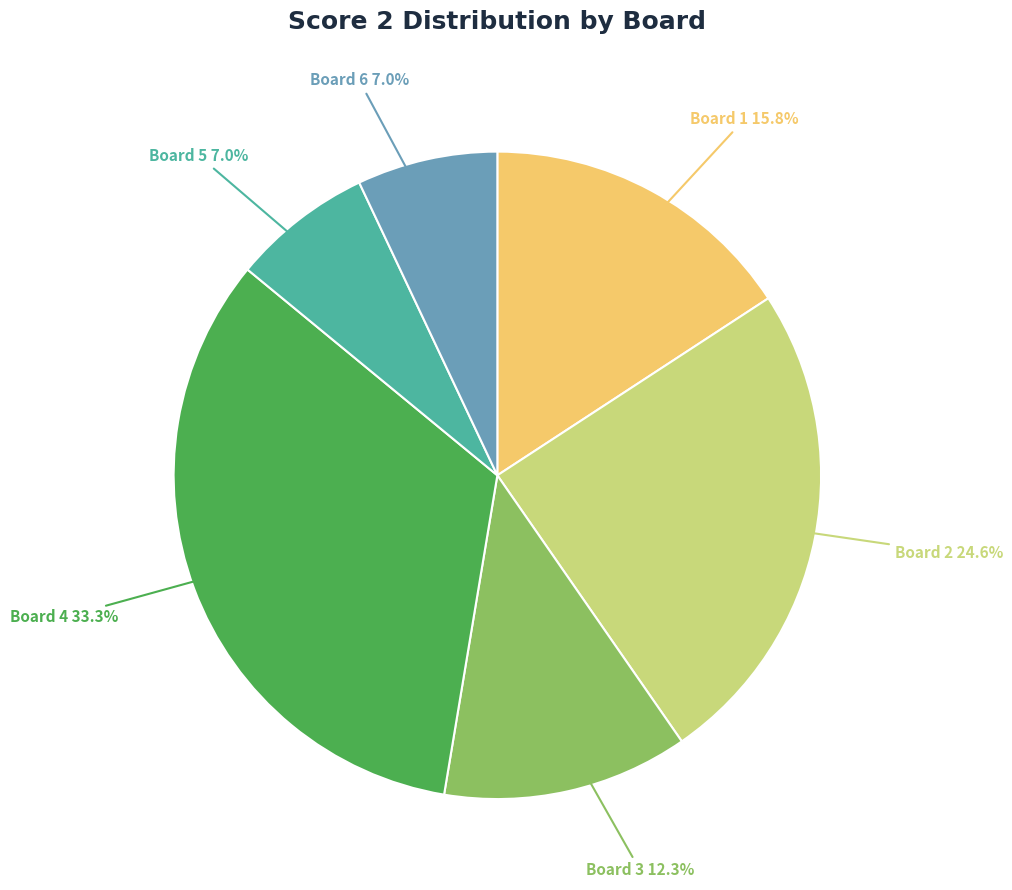

Is there any slice that represents more than half of the pie?

No